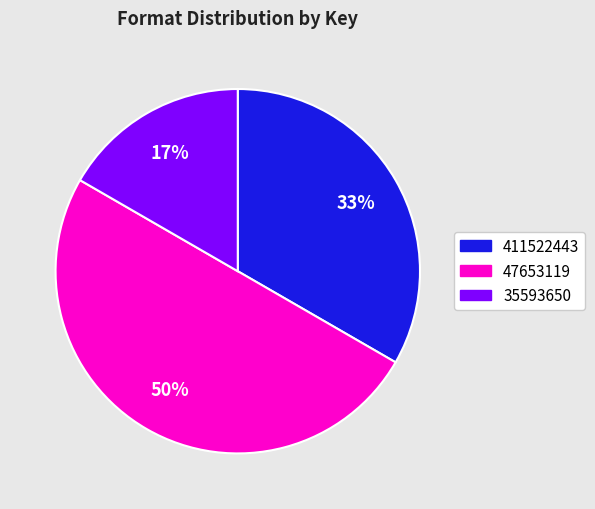

What percentage is the 35593650 slice, to the nearest percent?

17%